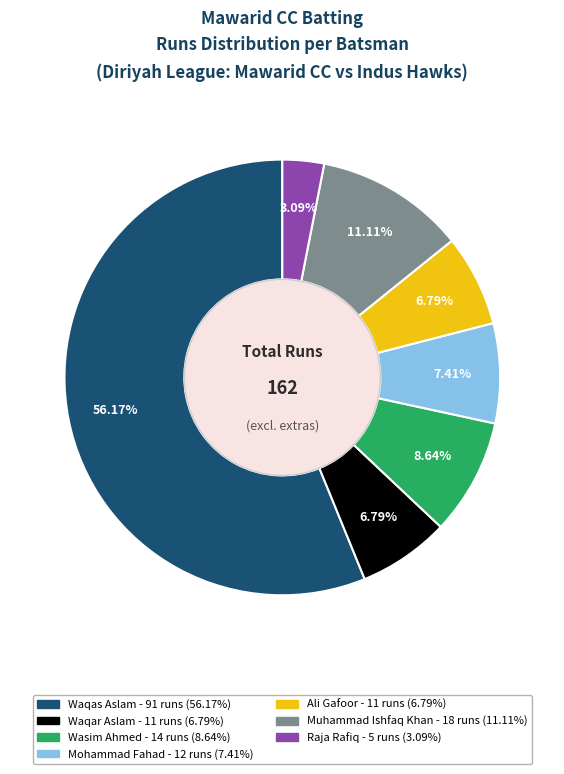

Is there a majority slice in this chart?

Yes